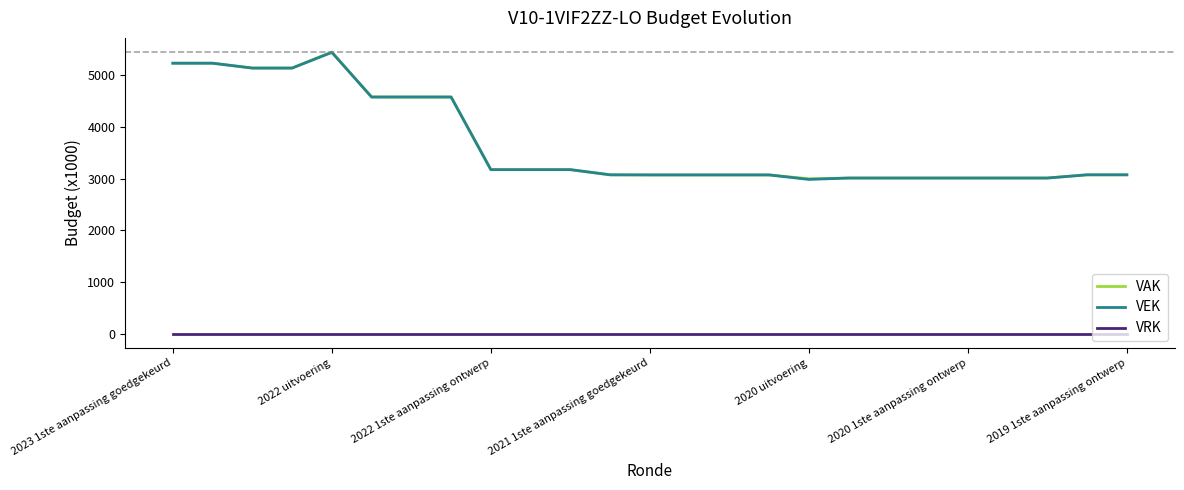

True or false: VEK and VRK cross at least once.

False